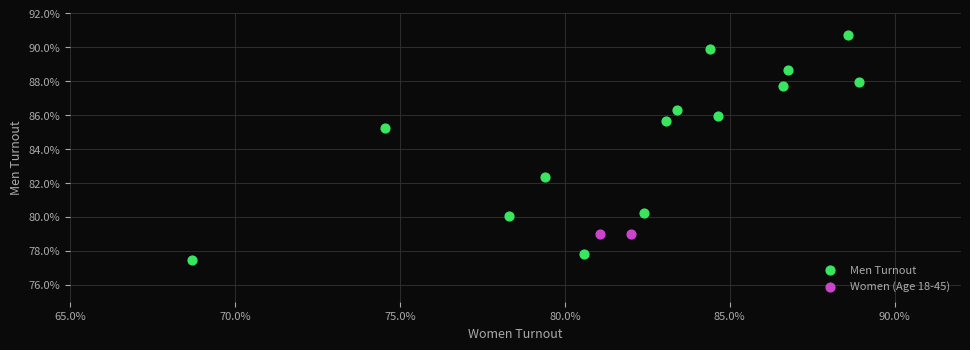

Which series contains the lowest Y value?

Men Turnout